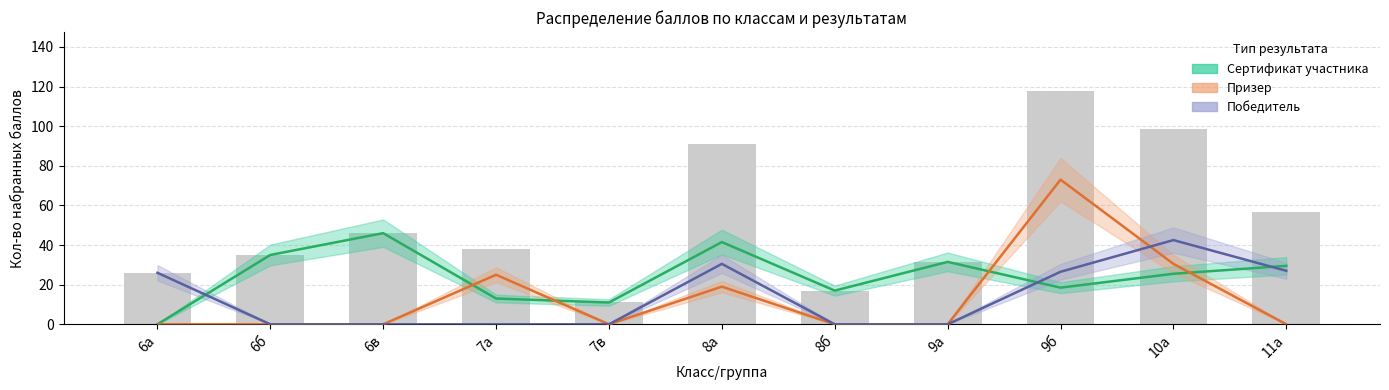

Which series has the largest range (max minus min)?

Призер